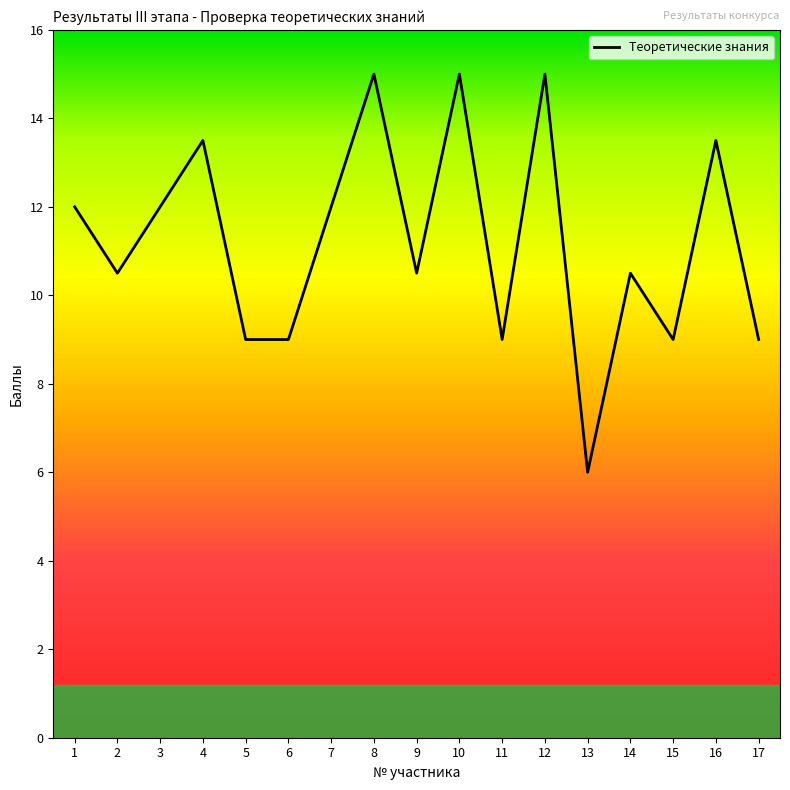

Which label corresponds to the smallest value in the chart?

13